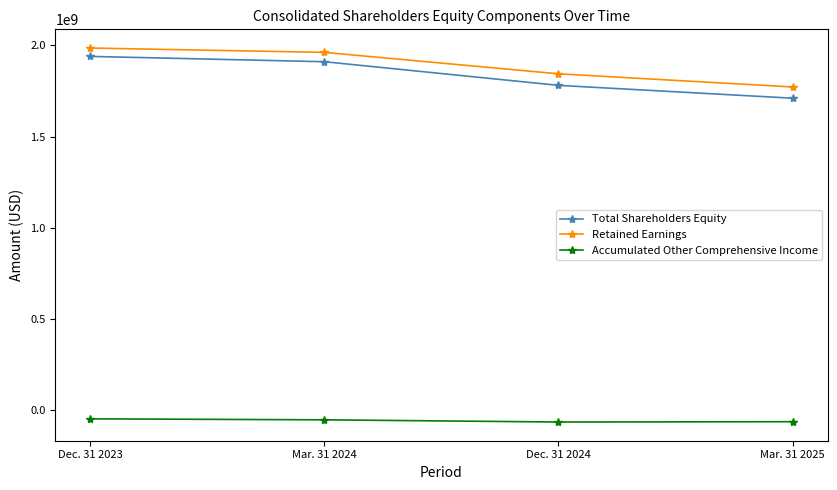

True or false: Total Shareholders Equity has a value of 1780039000 at Dec. 31 2024.

True